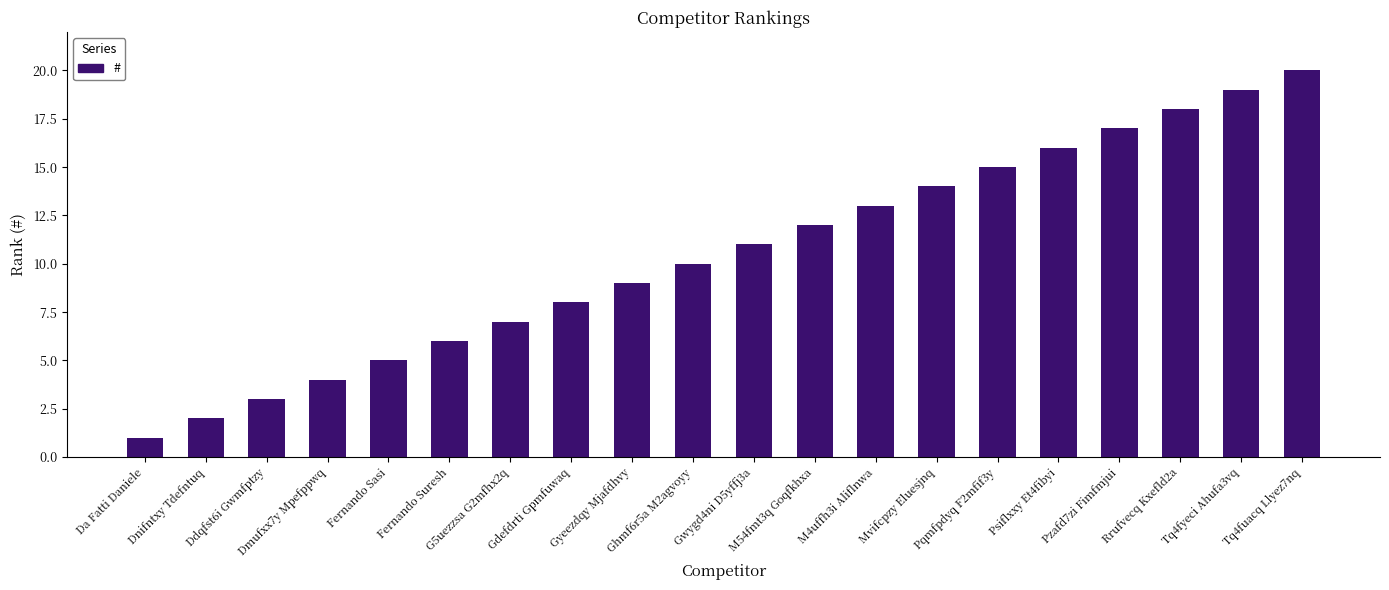

Between M54fmt3q Goqfkhxa and Fernando Sasi, which is larger?

M54fmt3q Goqfkhxa